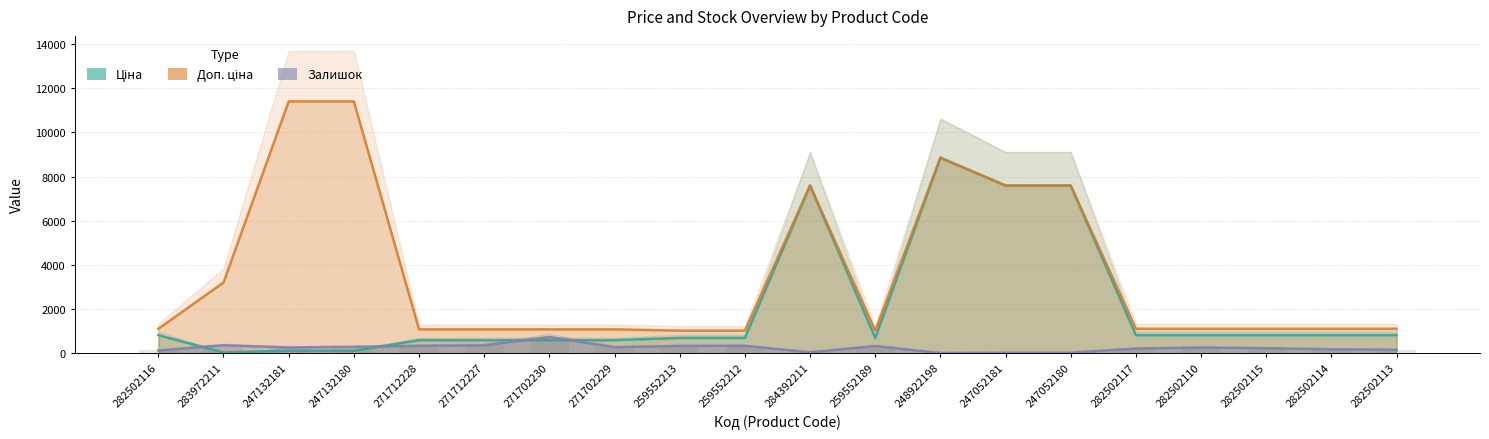

How many values in the Залишок series are below 260?

10